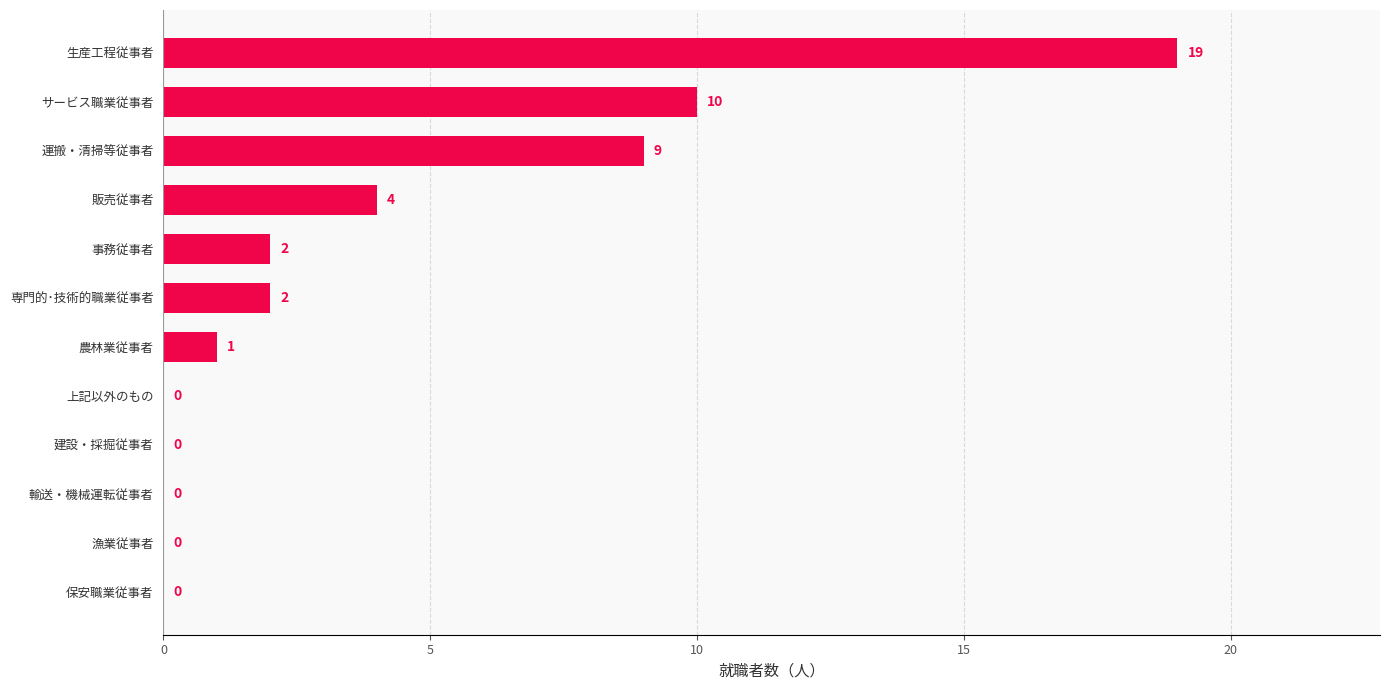

How many categories are shown in the chart?

12